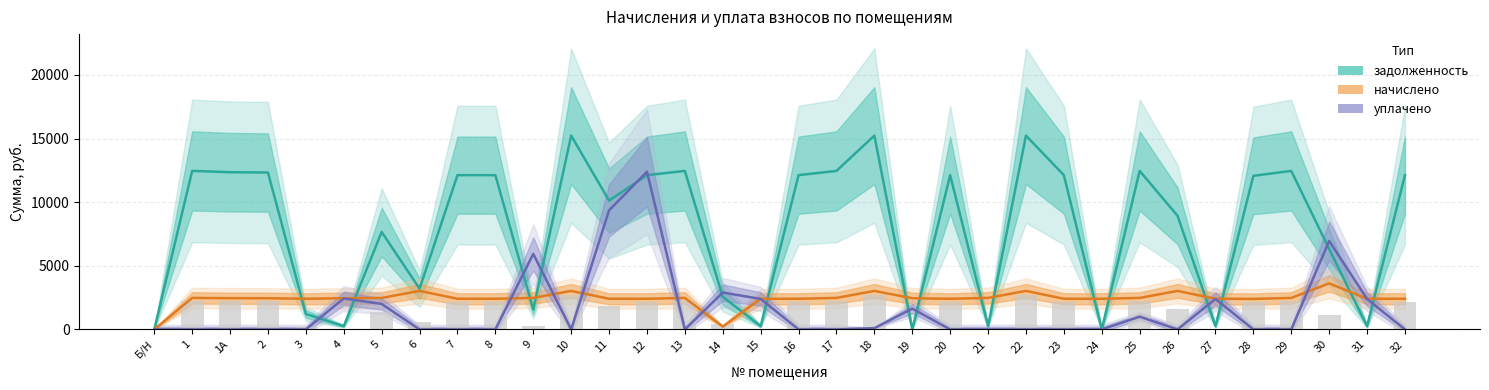

The value of начислено at 22 is 3026.1. True or false?

True